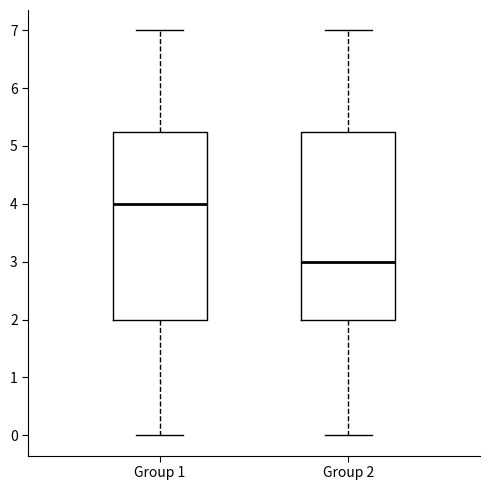

Reading left to right, transcribe this box plot: for each box, give where its median line is, the range the box spans, and where its two whiskers end, as read against the y-axis. The values are not printed on the chart, so give them approximately, as read against the axis.

Group 1: median 4.0, box 2.0 to 5.3, whiskers 0.0 to 7.0
Group 2: median 3.0, box 2.0 to 5.3, whiskers 0.0 to 7.0